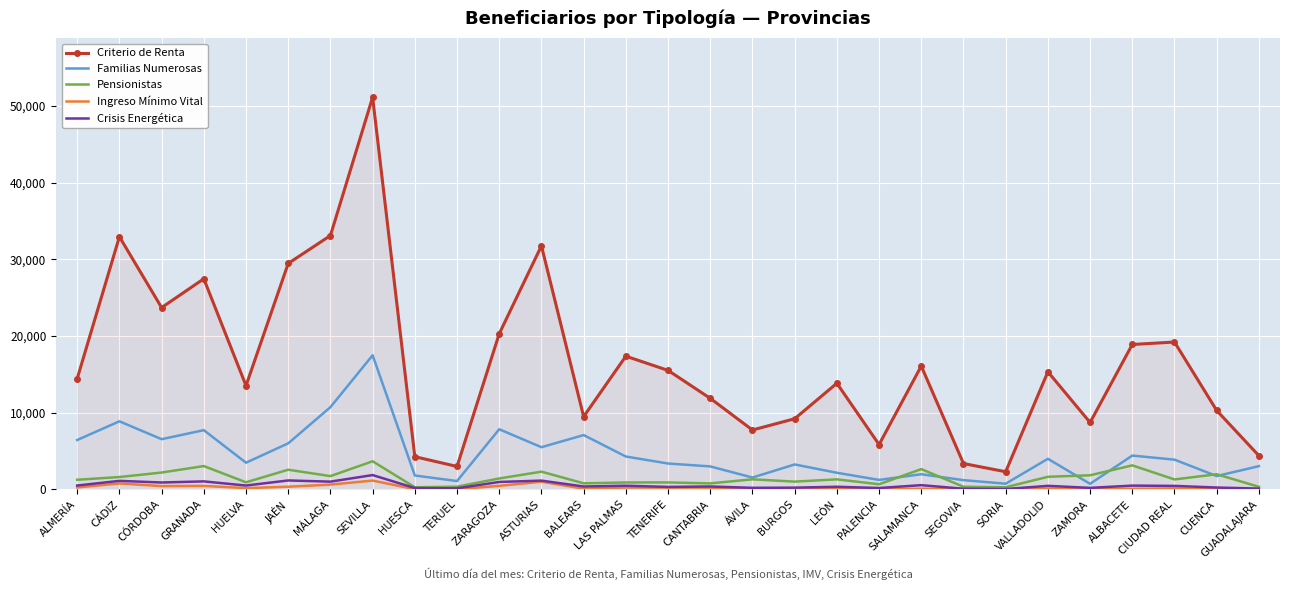

Rank the series by their maximum value, from lowest to highest.

Ingreso Mínimo Vital, Crisis Energética, Pensionistas, Familias Numerosas, Criterio de Renta